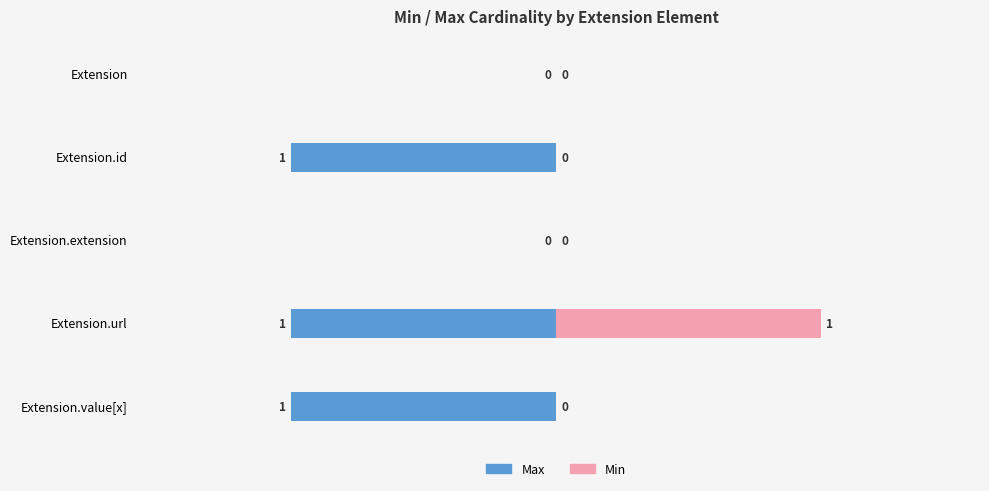

True or false: Max has a value of 0 at 2.

False